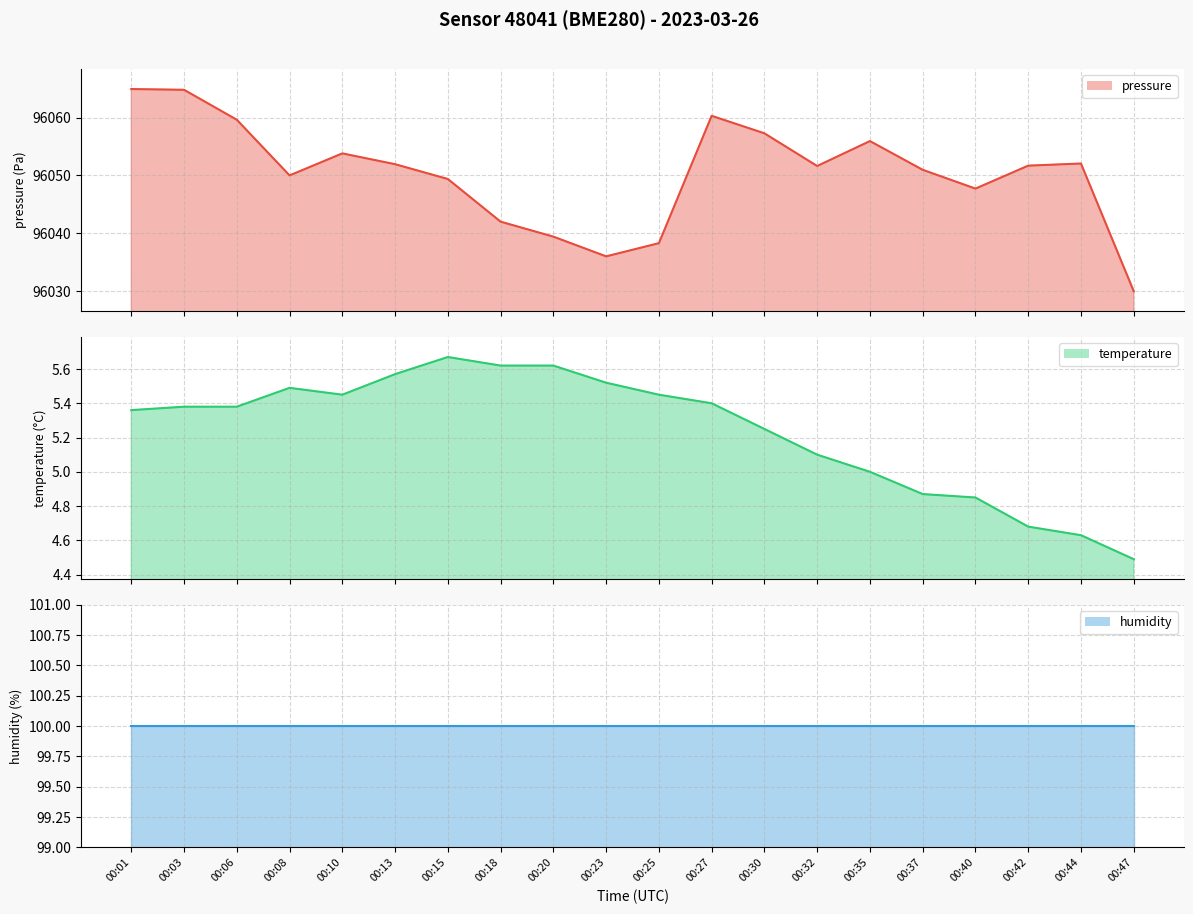

How many data points does each series have?

20